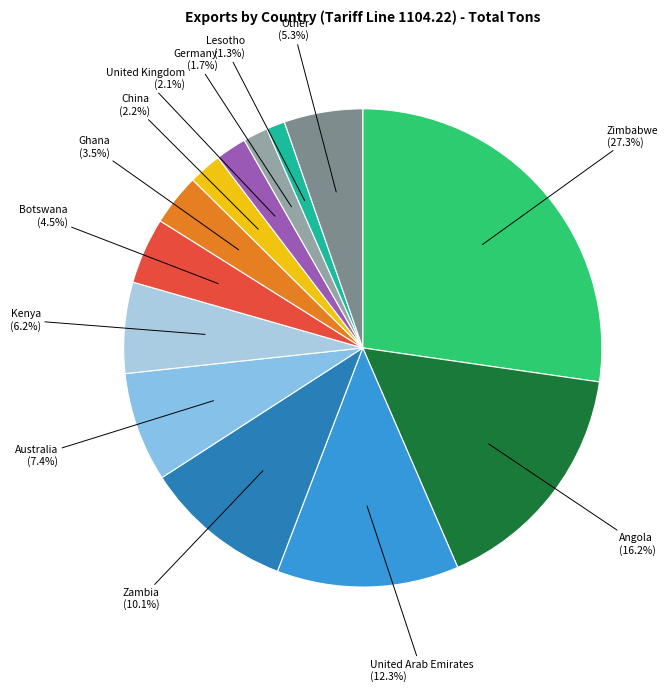

To the nearest percent, what is the average slice percentage?

8%